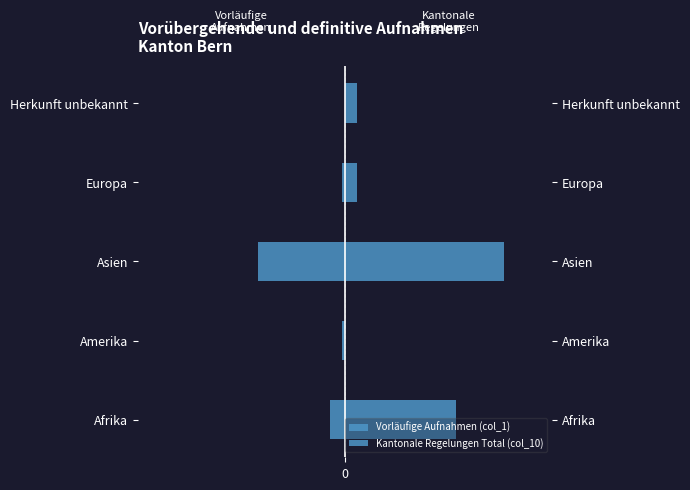

At how many categories does at least one series exceed -6?

5